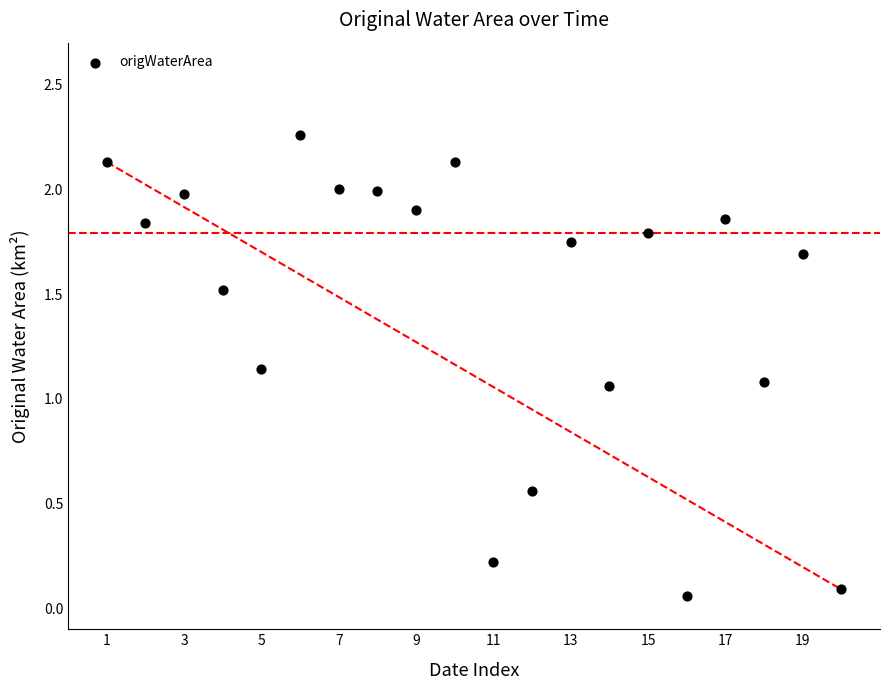

What is the range of X values (max minus min)?

19.0